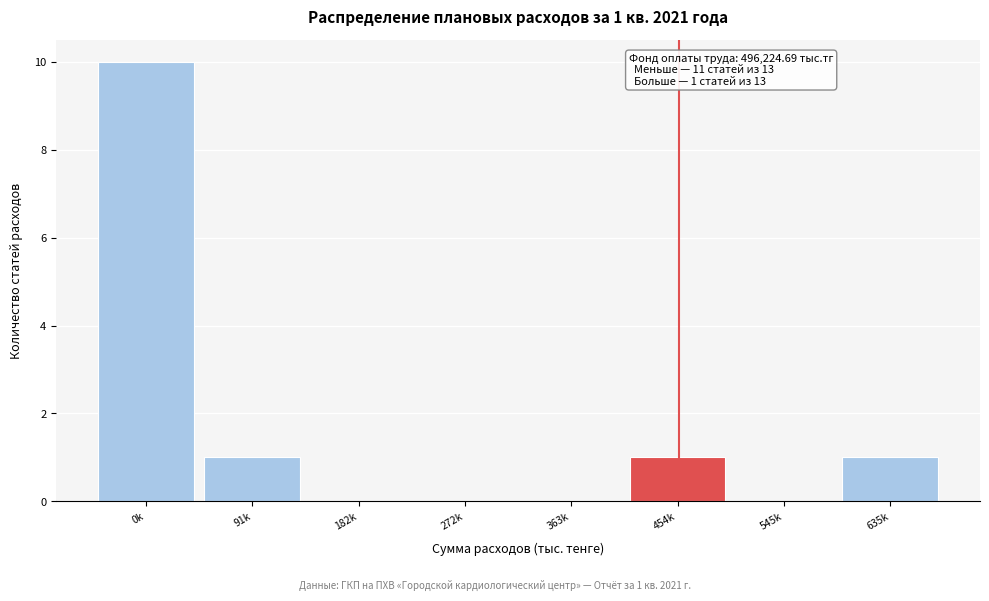

Reading right to left, list all the values displayed in this chart.

635k=1	545k=0	454k=1	363k=0	272k=0	182k=0	91k=1	0k=10